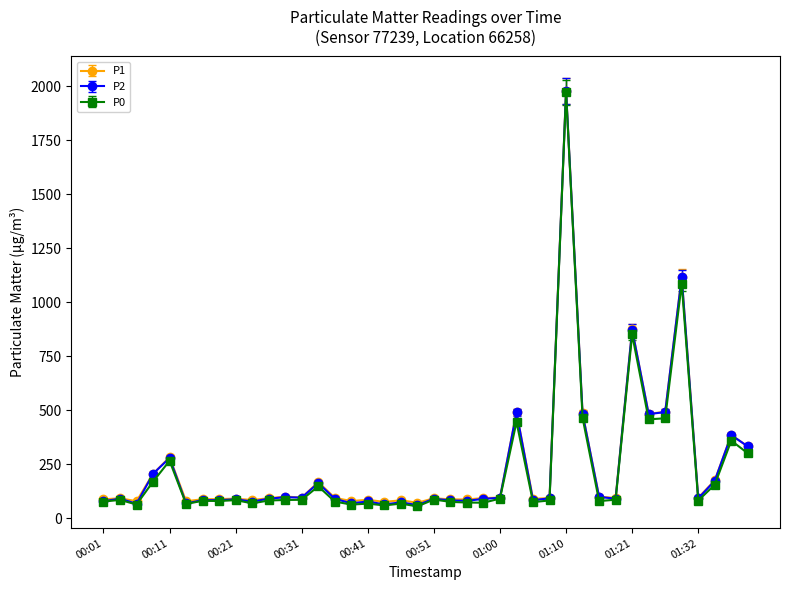

What is the smallest value displayed?

55.8